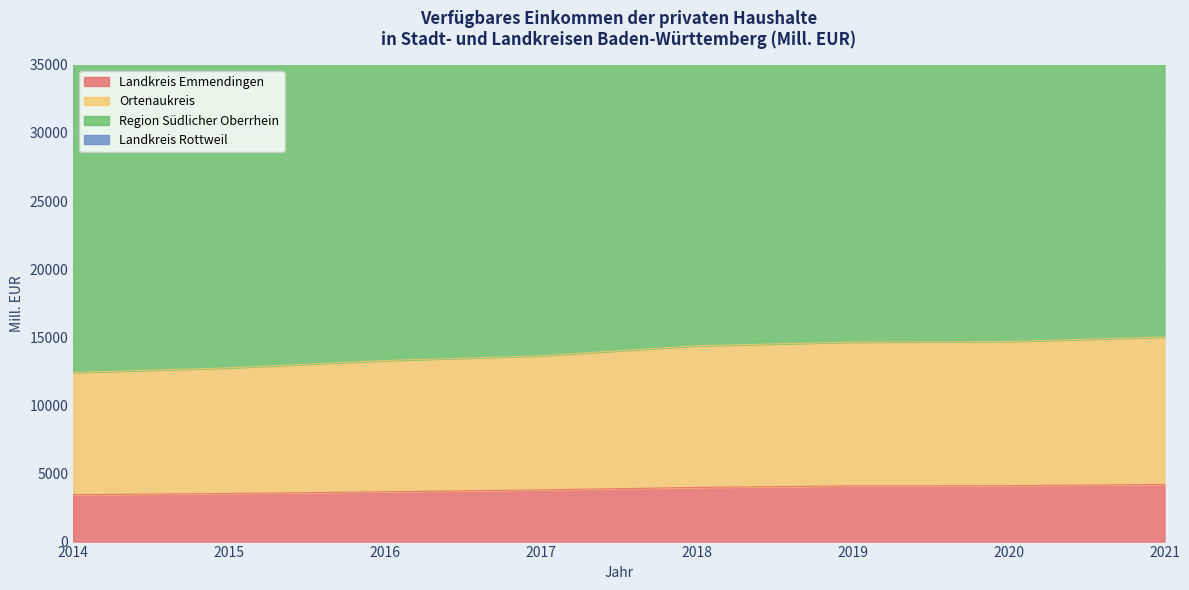

The Landkreis Emmendingen series shows 3795.7 at 2017. True or false?

True